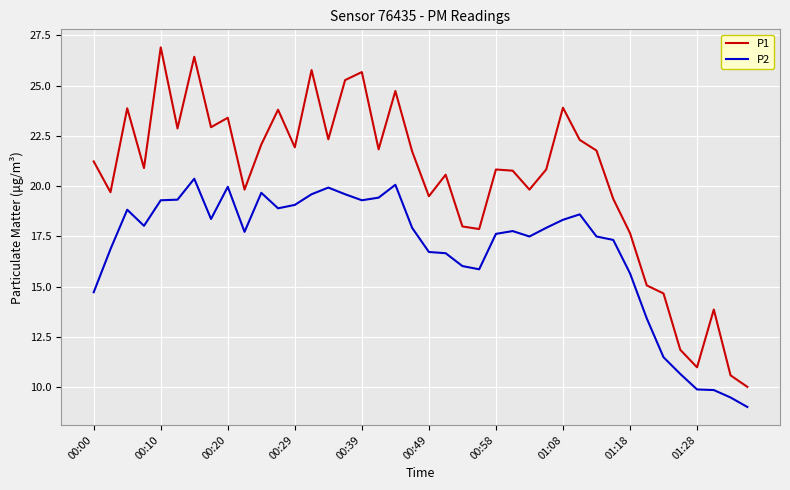

Which series has the widest spread of values?

P1